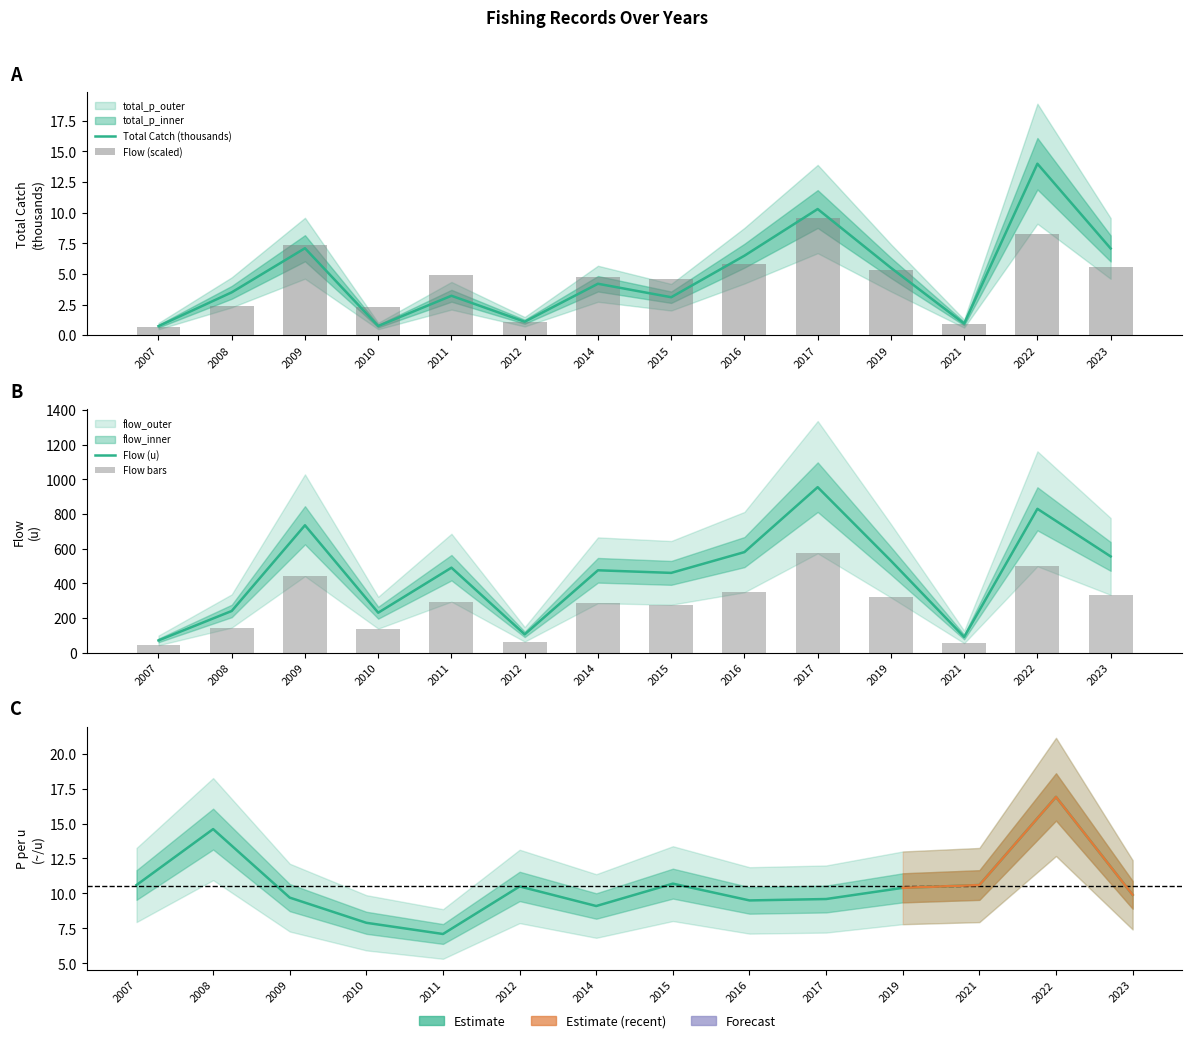

Which has a higher value, 2008 or 2021?

2008